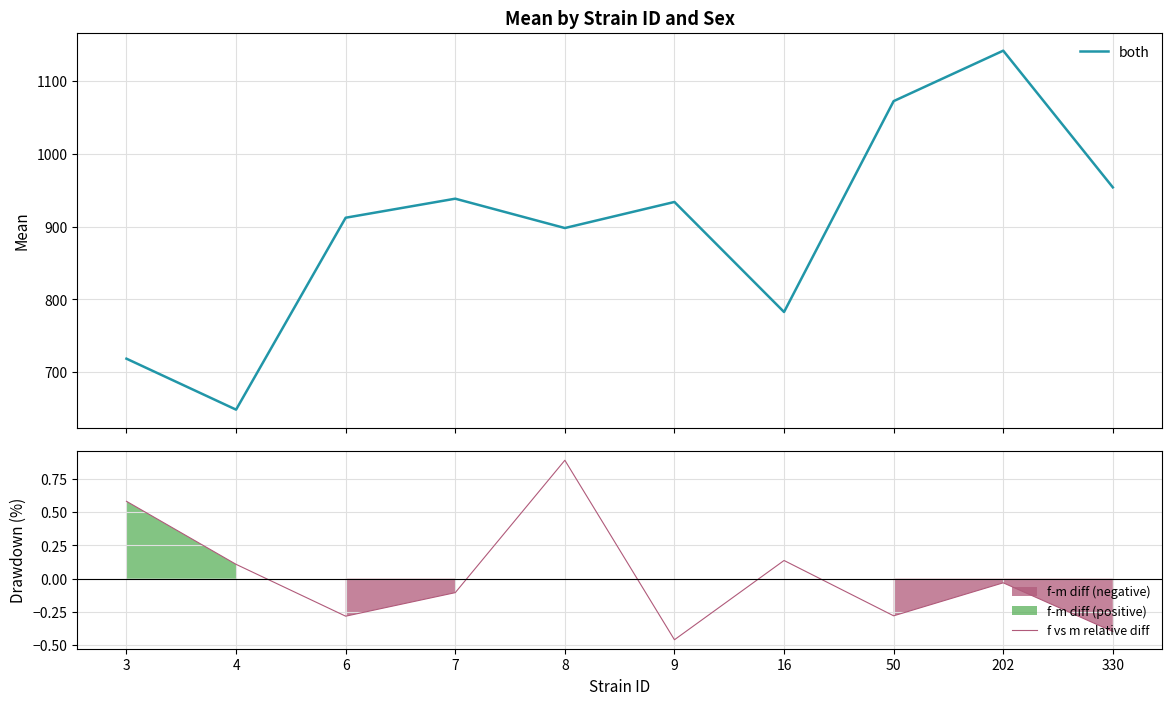

How many distinct data groups are displayed?

2